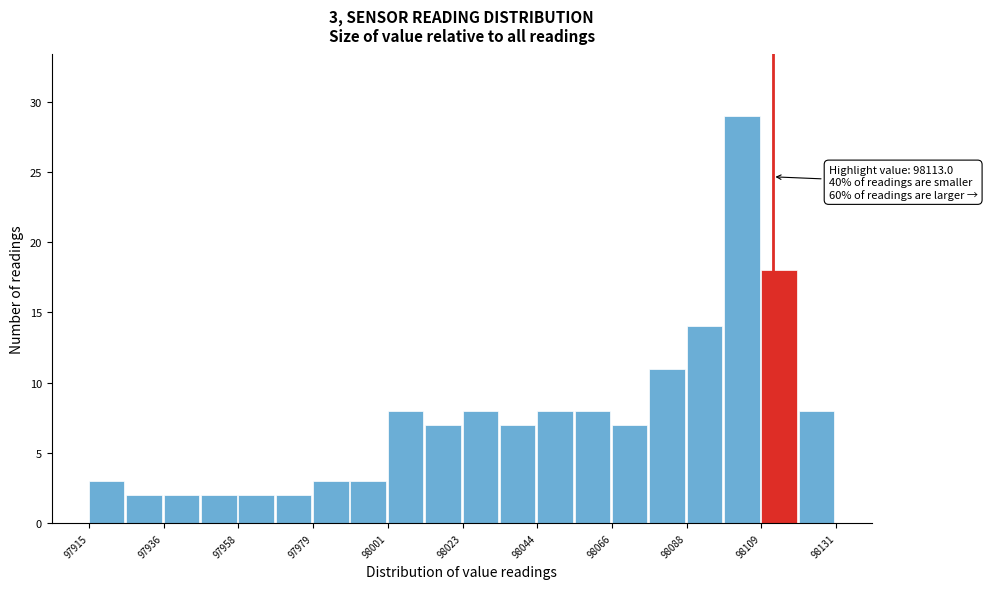

Around what value on the x-axis is the tallest bar? Give the approximate position of its centre, as read against the axis.

98105